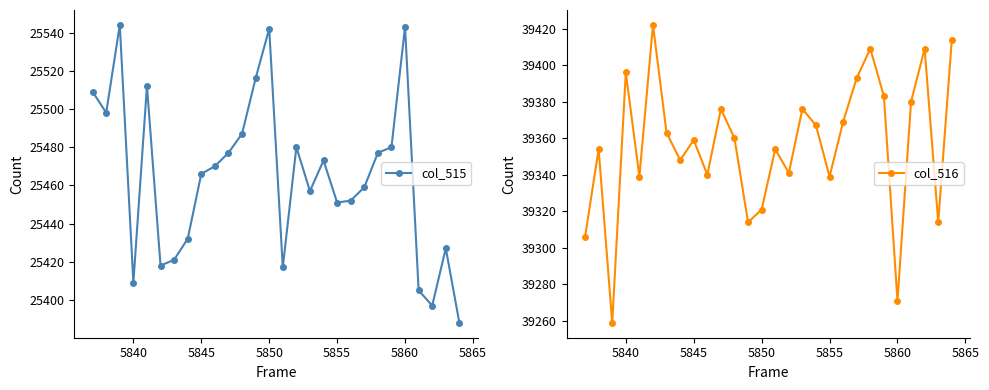

How many distinct data groups are displayed?

2